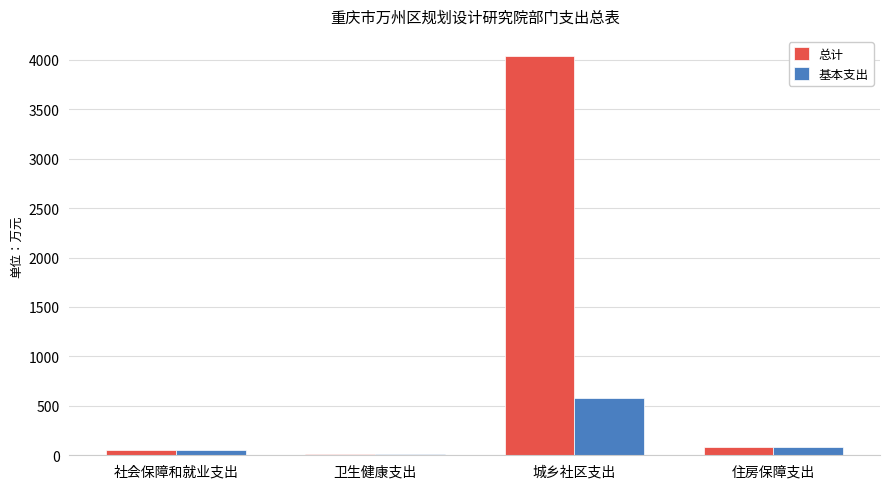

Does the chart contain stacked bars?

No